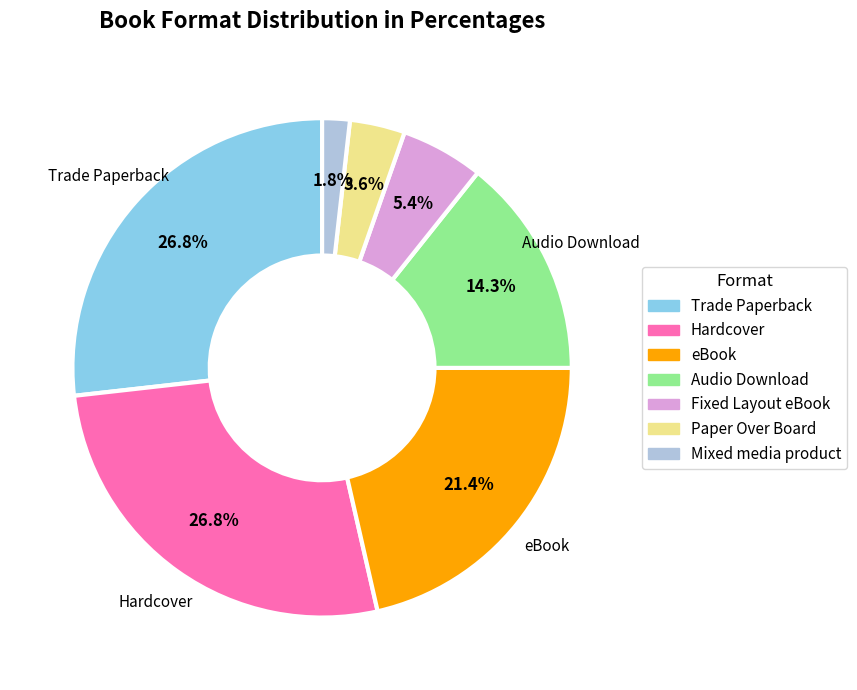

Does any single category account for the majority?

No